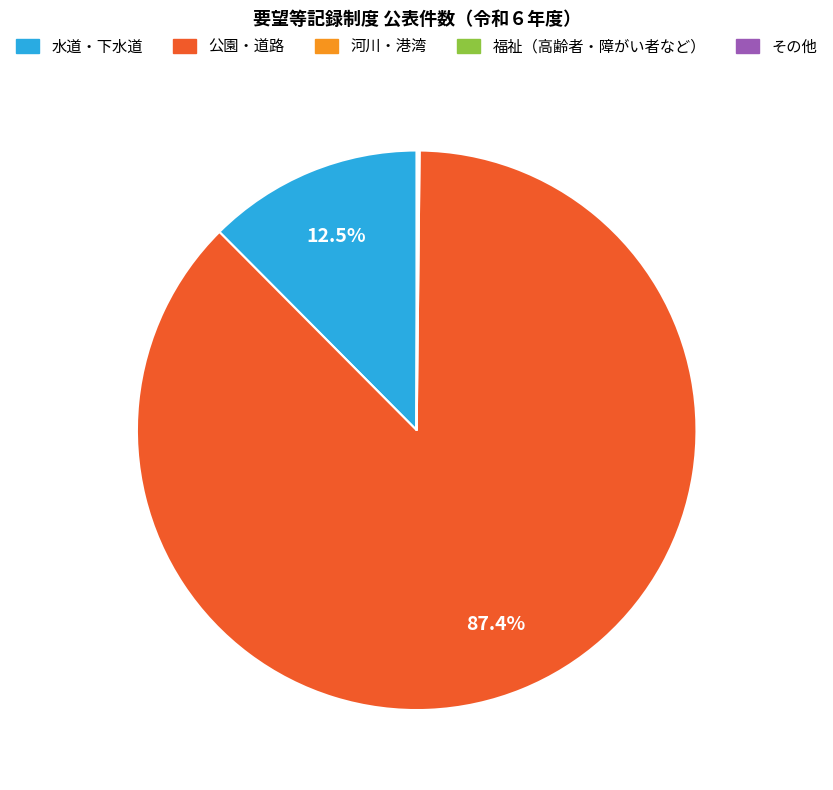

Is there any slice that represents more than half of the pie?

Yes